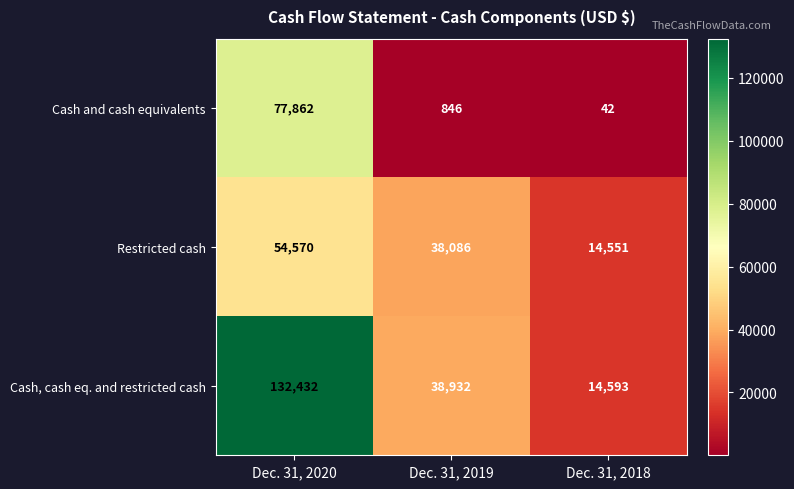

Reading right to left, what are all the values shown in this chart?

Cash and cash equivalents: Dec. 31, 2018=42	Dec. 31, 2019=846	Dec. 31, 2020=77862
Restricted cash: Dec. 31, 2018=14551	Dec. 31, 2019=38086	Dec. 31, 2020=54570
Cash, cash eq. and restricted cash: Dec. 31, 2018=14593	Dec. 31, 2019=38932	Dec. 31, 2020=132432